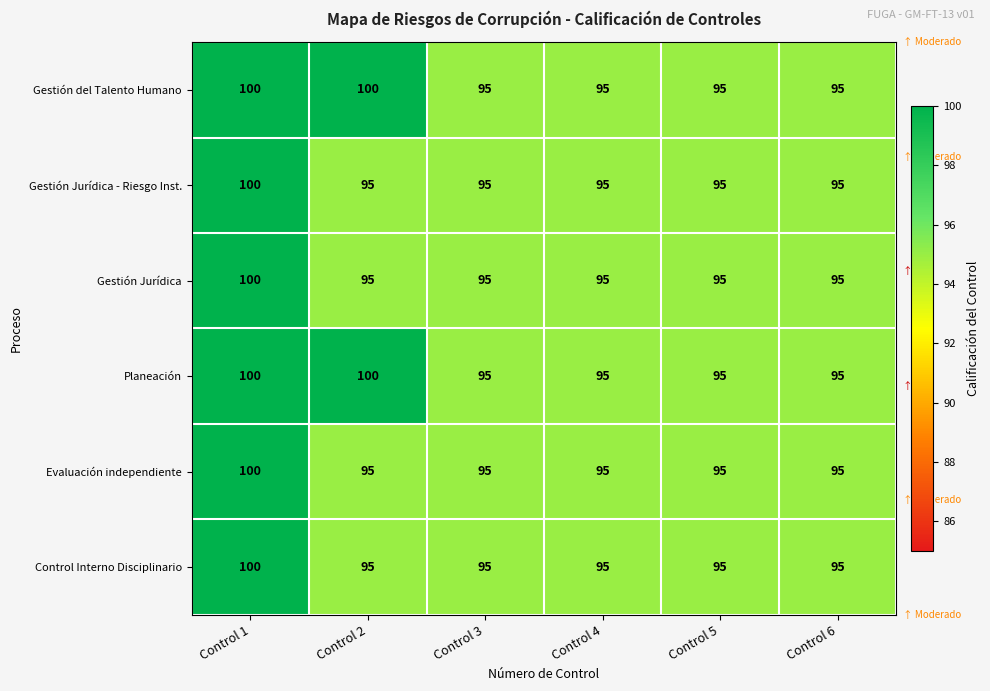

How many Gestión del Talento Humano values are between 95 and 100?

6